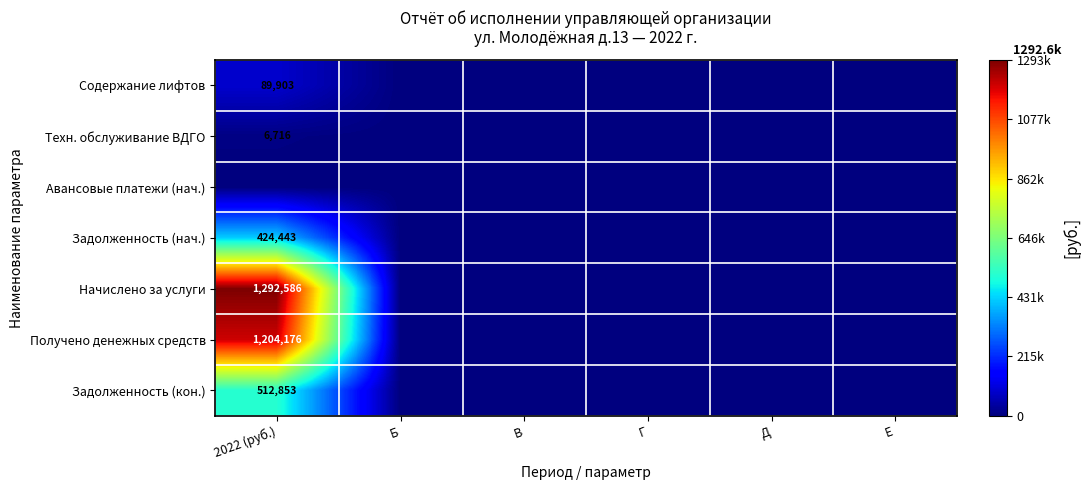

Is the value of Содержание лифтов at Б greater than the value of Начислено за услуги at Г?

No